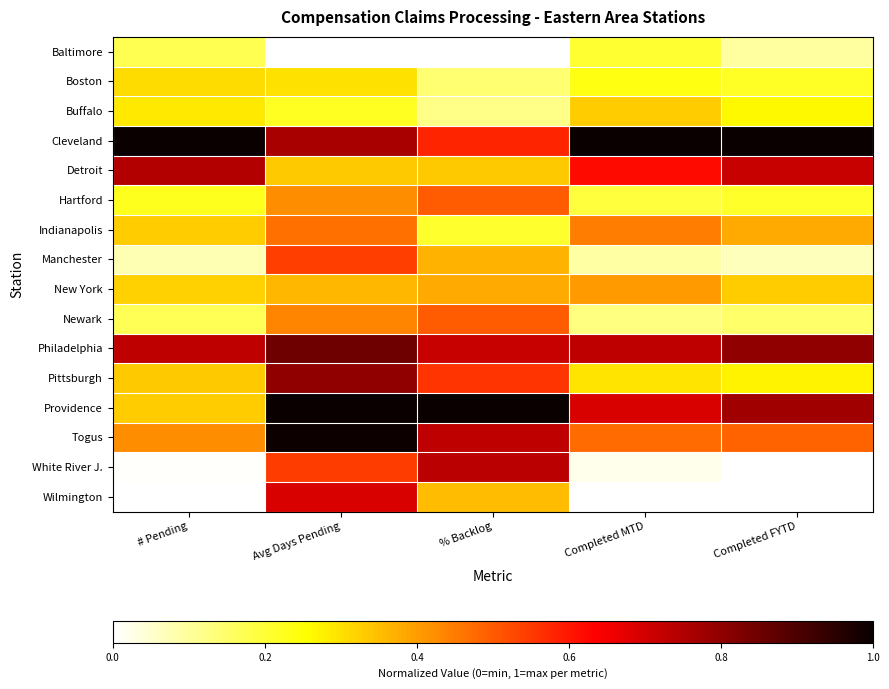

What is the total value across all series at Completed FYTD?

5.8